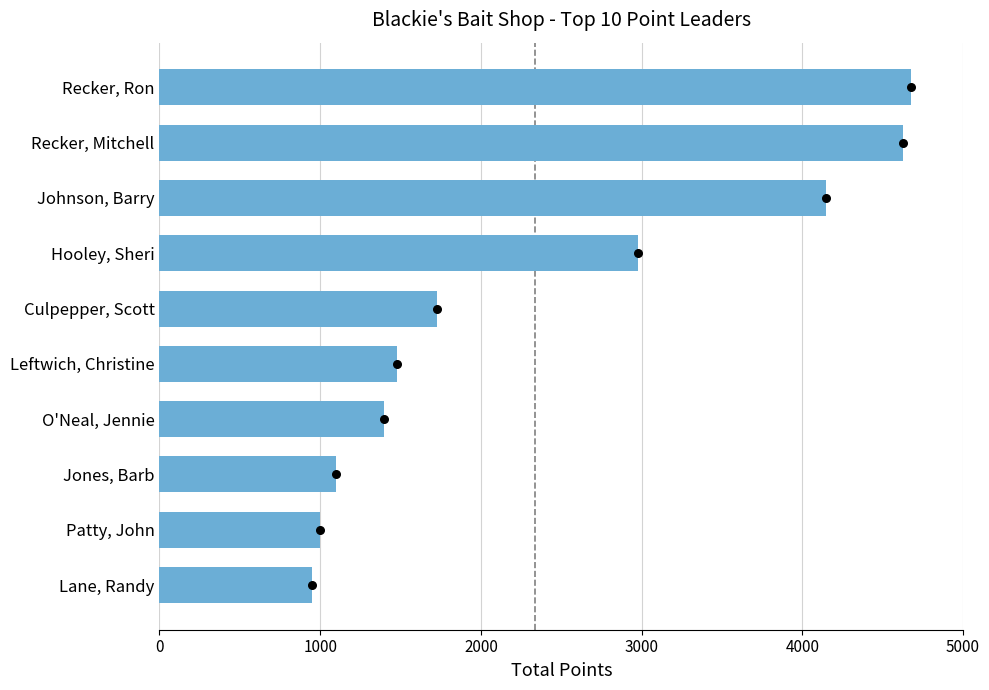

Between Patty, John and Hooley, Sheri, which is larger?

Hooley, Sheri